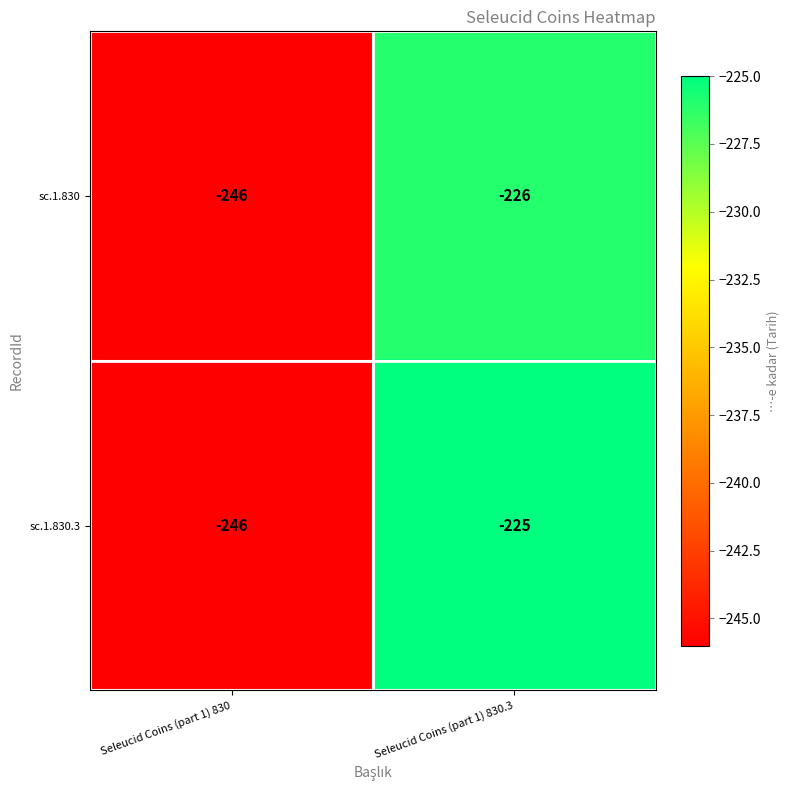

Reading left to right, list all the values displayed in this chart.

sc.1.830: -246	-226
sc.1.830.3: -246	-225